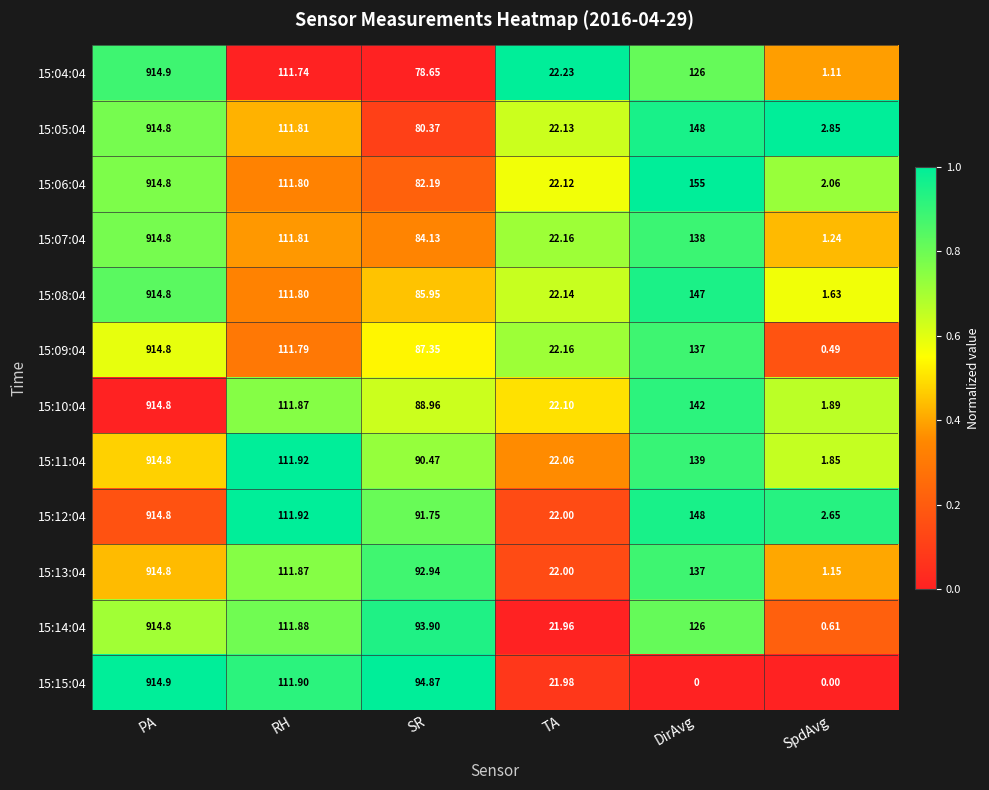

Is the value of 15:09:04 at RH greater than the value of 15:10:04 at SpdAvg?

Yes